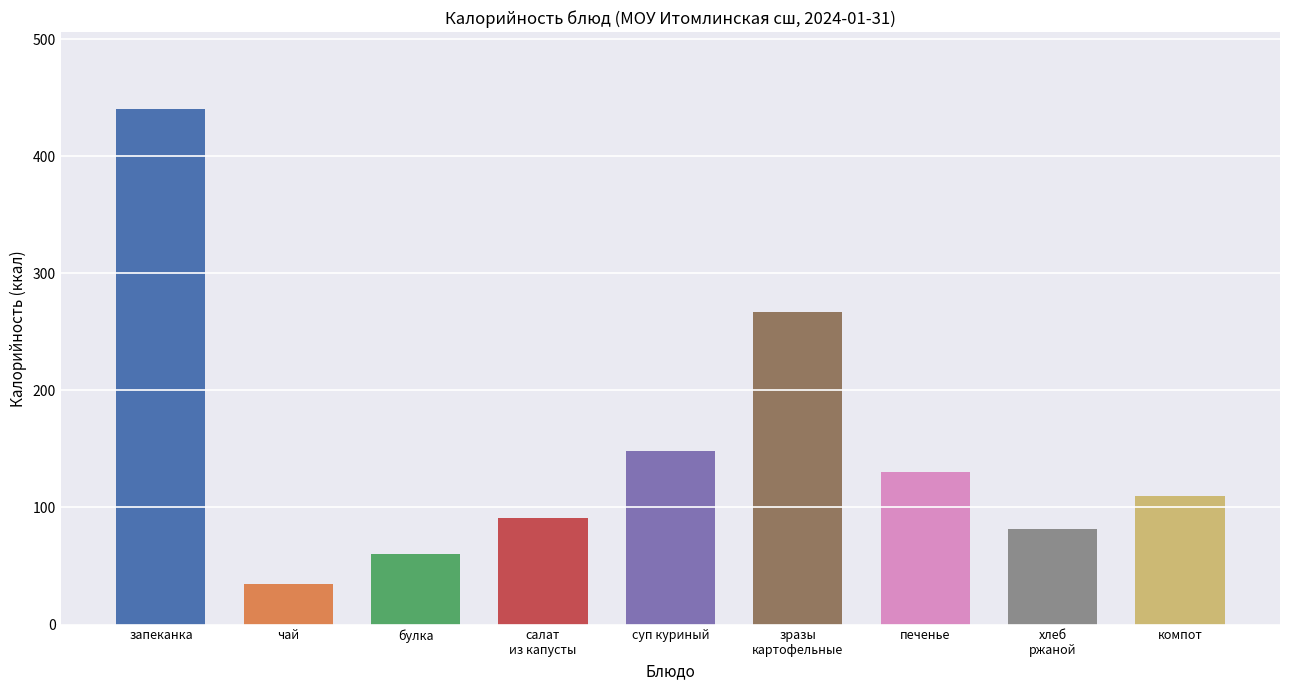

What is the label of the 8th bar from the right?

чай